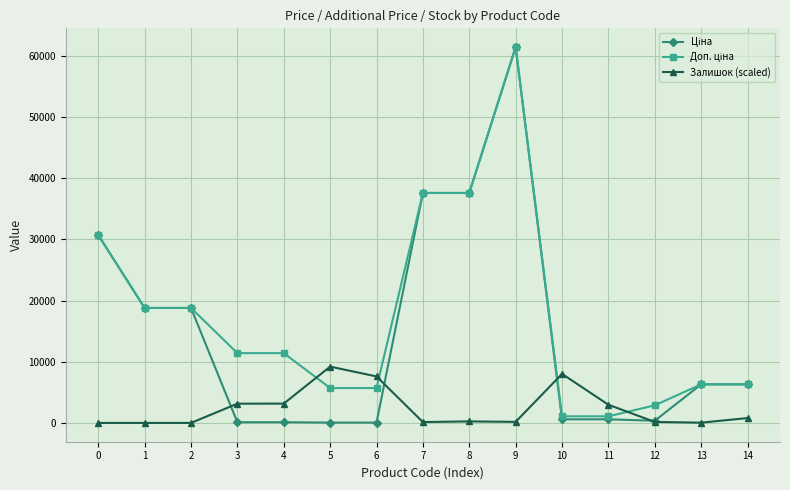

True or false: Залишок (scaled) has more than 0 interior local peaks.

True